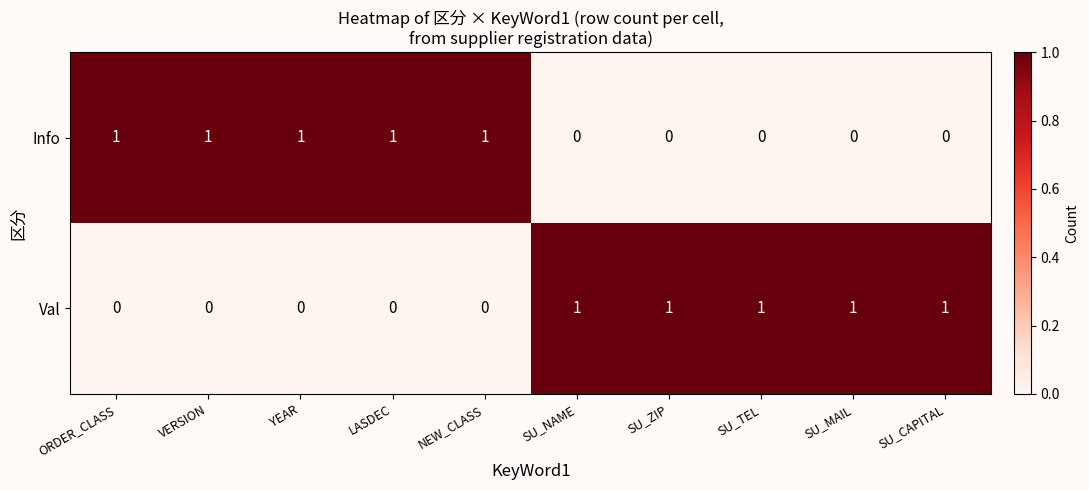

At SU_TEL, list the series in order from smallest to largest.

Info, Val